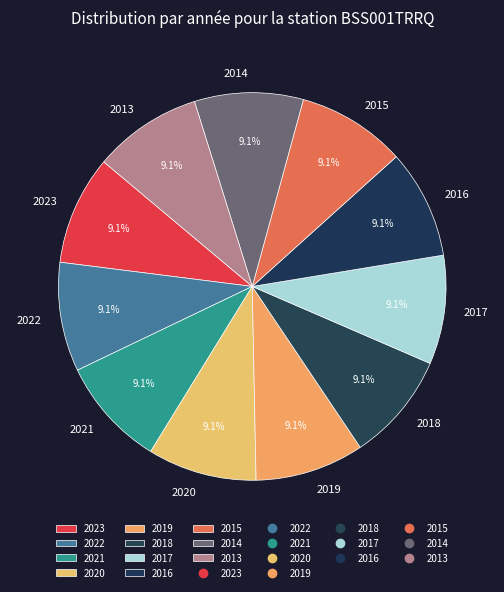

How many slices are in this pie chart?

11